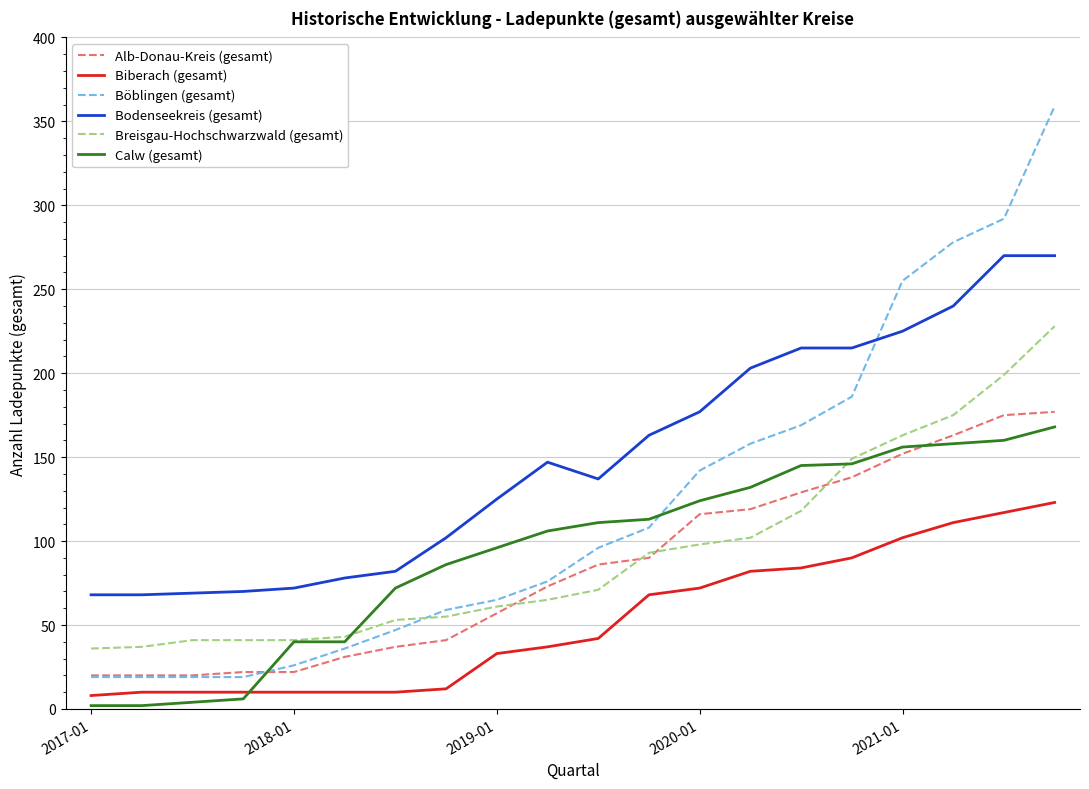

What is the maximum value for Böblingen (gesamt)?

359